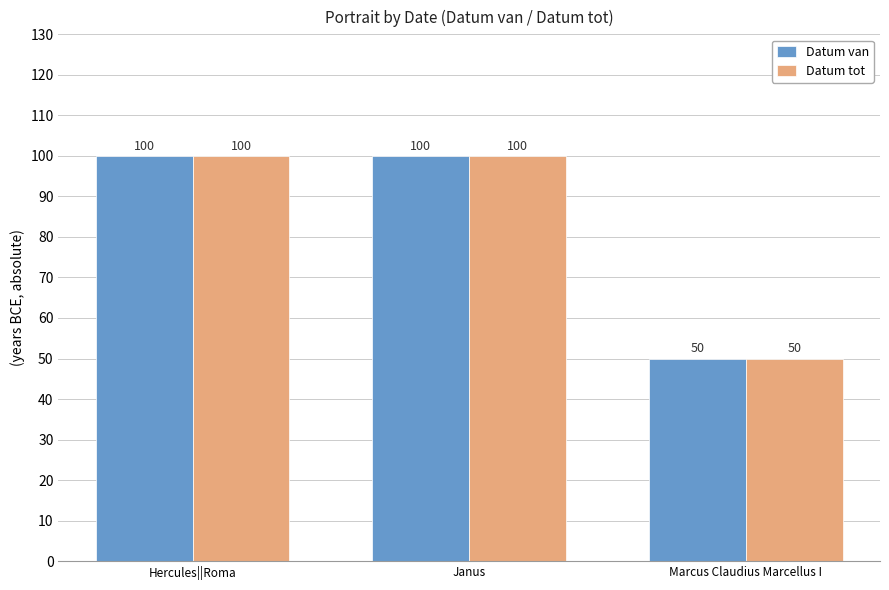

How many Datum tot values are between 50 and 100?

3